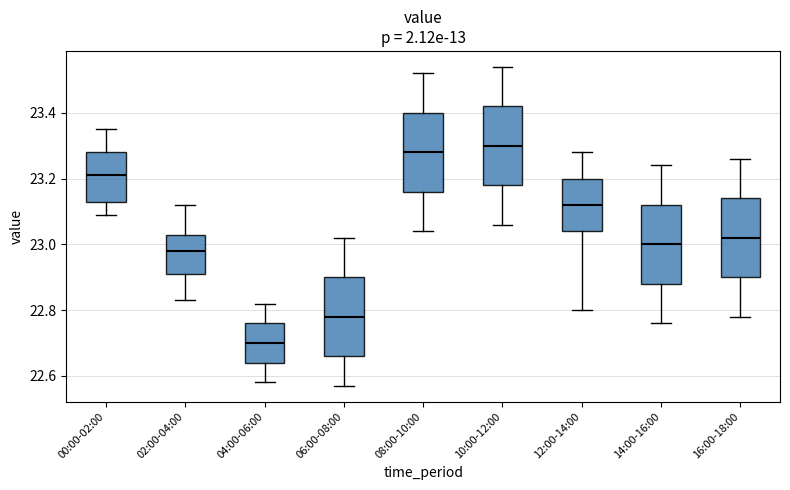

Reading left to right, transcribe this box plot: for each box, give where its median line is, the range the box spans, and where its two whiskers end, as read against the y-axis. The values are not printed on the chart, so give them approximately, as read against the axis.

00:00-02:00: median 23.22, box 23.14 to 23.28, whiskers 23.10 to 23.36
02:00-04:00: median 22.98, box 22.92 to 23.04, whiskers 22.84 to 23.12
04:00-06:00: median 22.70, box 22.64 to 22.76, whiskers 22.58 to 22.82
06:00-08:00: median 22.78, box 22.66 to 22.90, whiskers 22.58 to 23.02
08:00-10:00: median 23.28, box 23.16 to 23.40, whiskers 23.04 to 23.52
10:00-12:00: median 23.30, box 23.18 to 23.42, whiskers 23.06 to 23.54
12:00-14:00: median 23.12, box 23.04 to 23.20, whiskers 22.80 to 23.28
14:00-16:00: median 23.00, box 22.88 to 23.12, whiskers 22.76 to 23.24
16:00-18:00: median 23.02, box 22.90 to 23.14, whiskers 22.78 to 23.26